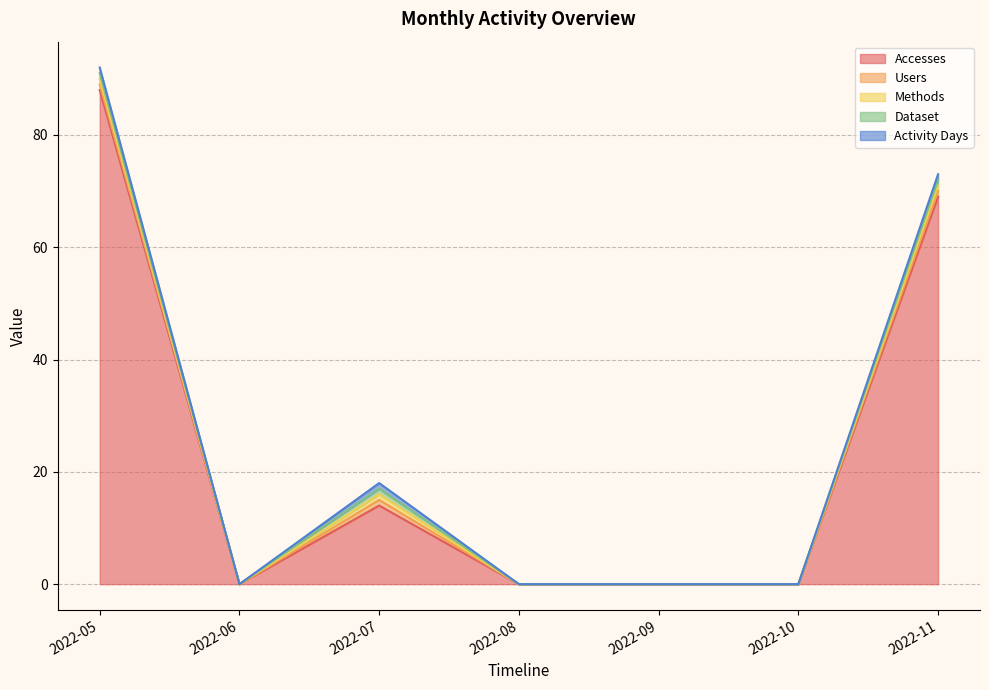

The Dataset series shows 0 at 2022-09. True or false?

True